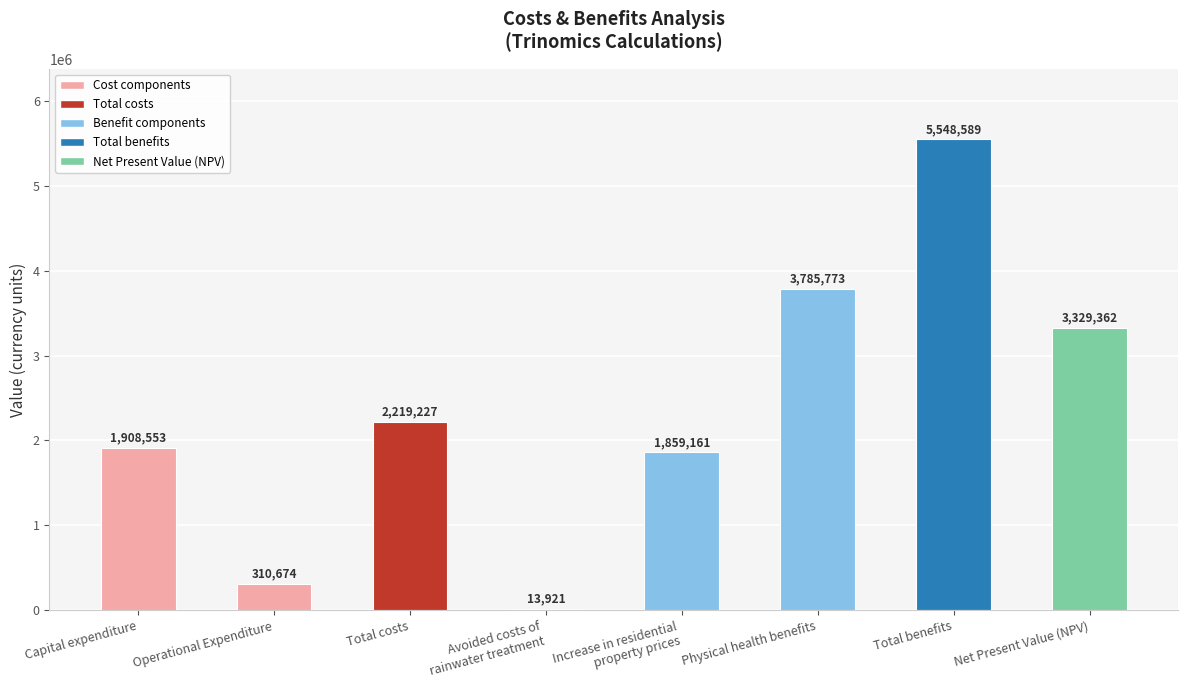

What is the change in value from Operational Expenditure to Total benefits?

+5237915